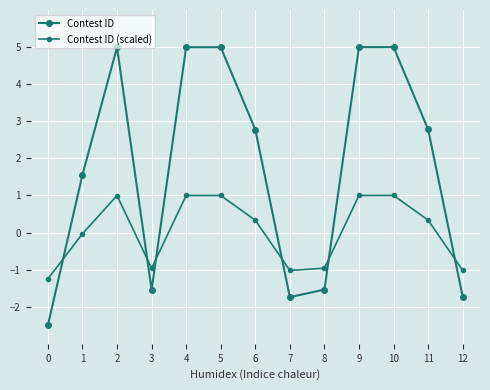

What is the maximum value for Contest ID?

5.0